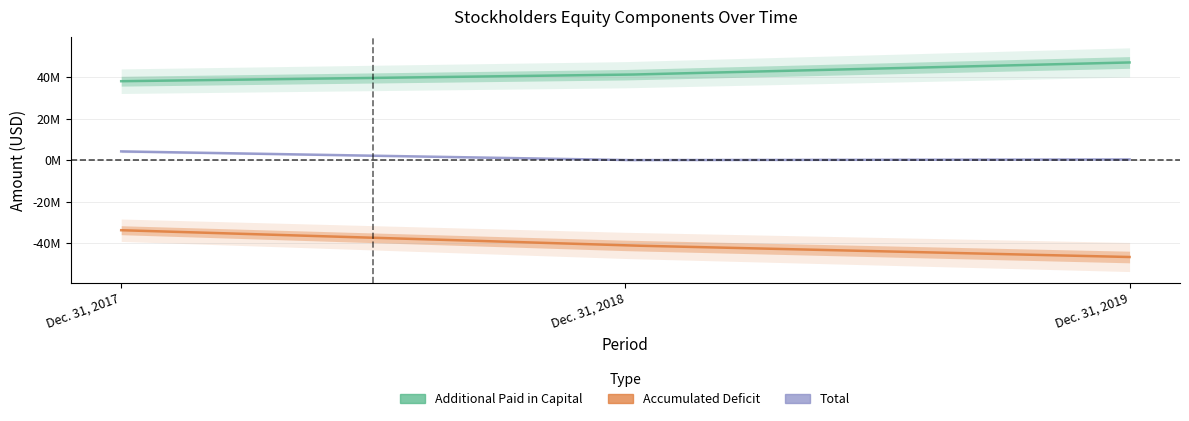

List the series in order of their overall mean, highest first.

Additional Paid in Capital, Total, Accumulated Deficit